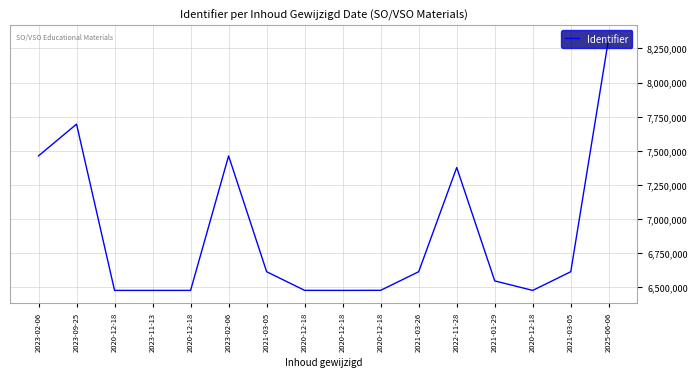

How many lines are shown in the chart?

1